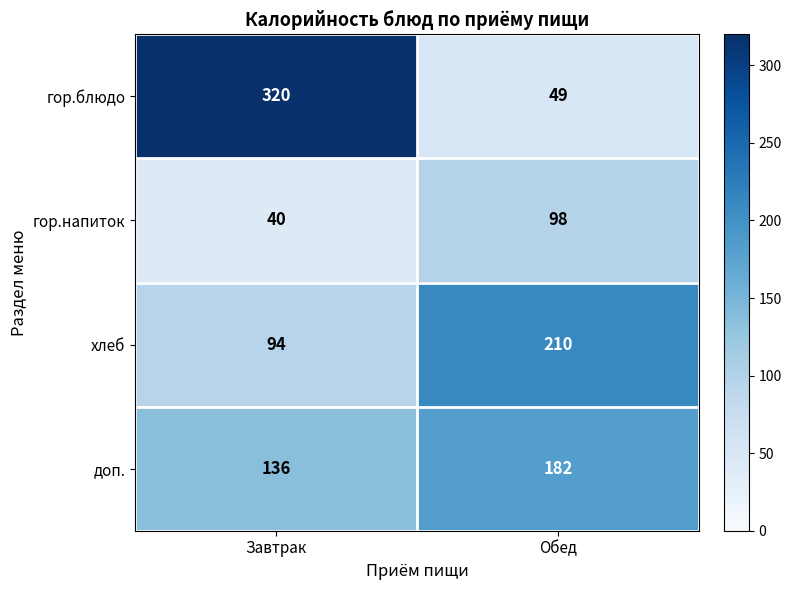

Reading right to left, list all the values displayed in this chart.

гор.блюдо: Обед=49	Завтрак=320
гор.напиток: Обед=98	Завтрак=40
хлеб: Обед=210	Завтрак=94
доп.: Обед=182	Завтрак=136